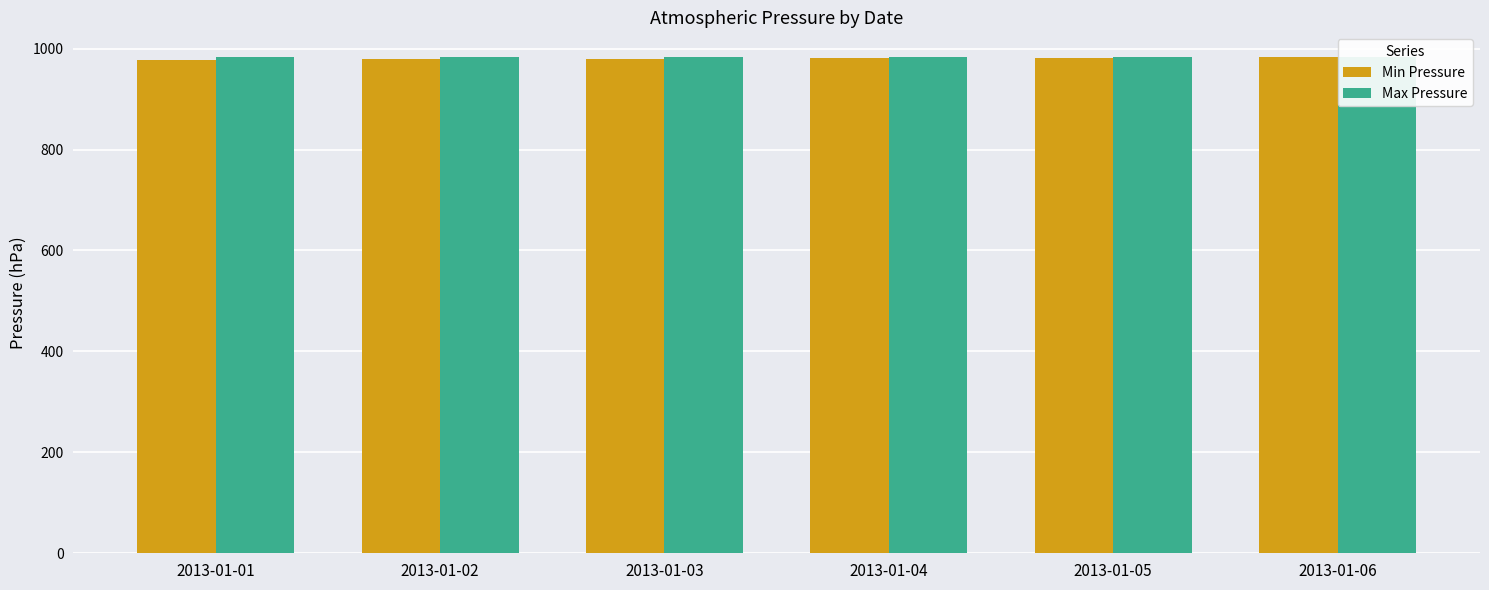

True or false: Max Pressure has a value of 341 at 2013-01-04.

False